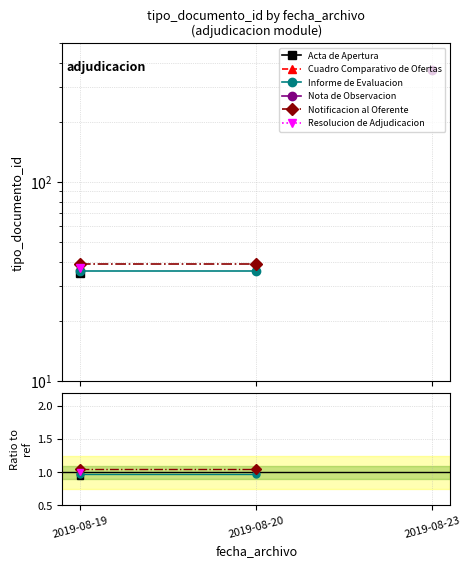

Which label corresponds to the smallest value in the chart?

2019-08-19